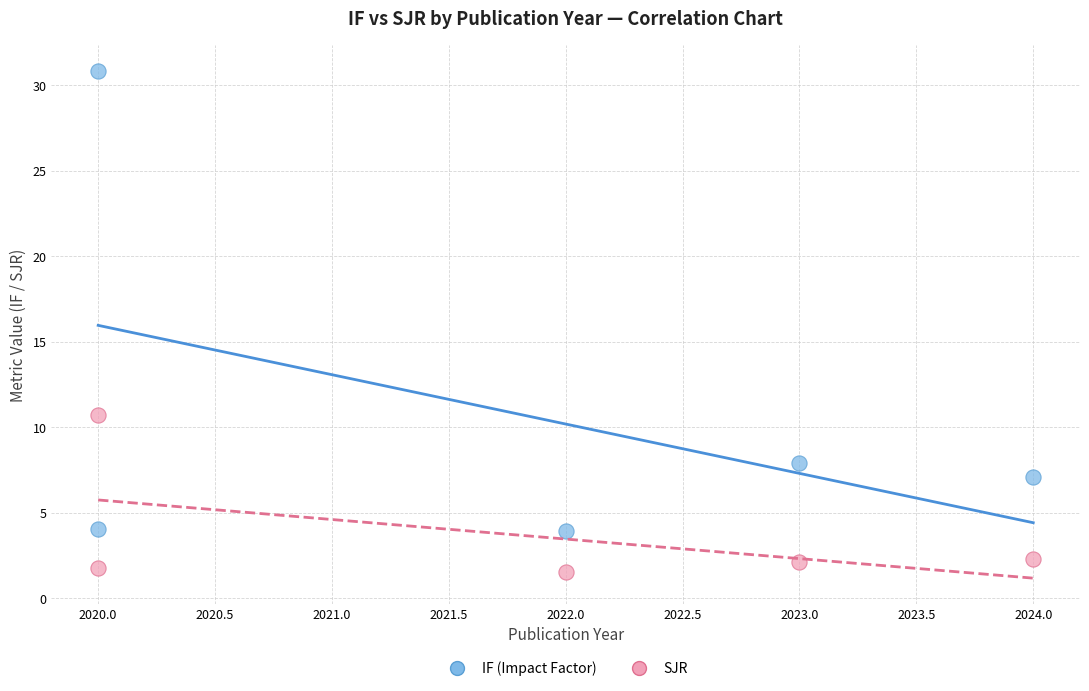

Which series reaches the maximum Y coordinate?

IF (Impact Factor)